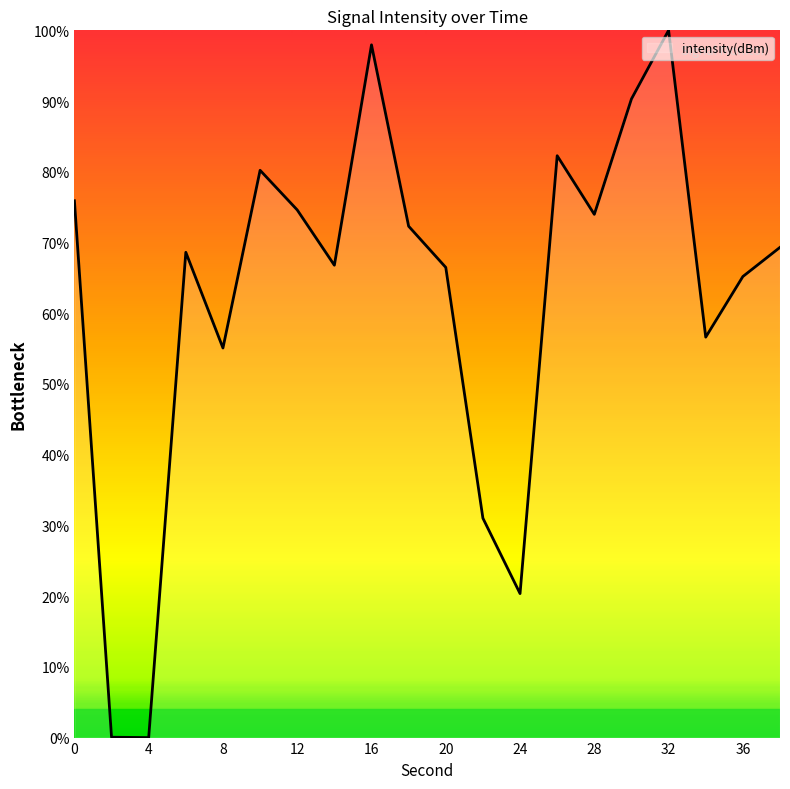

What is the greatest value displayed?

100.0